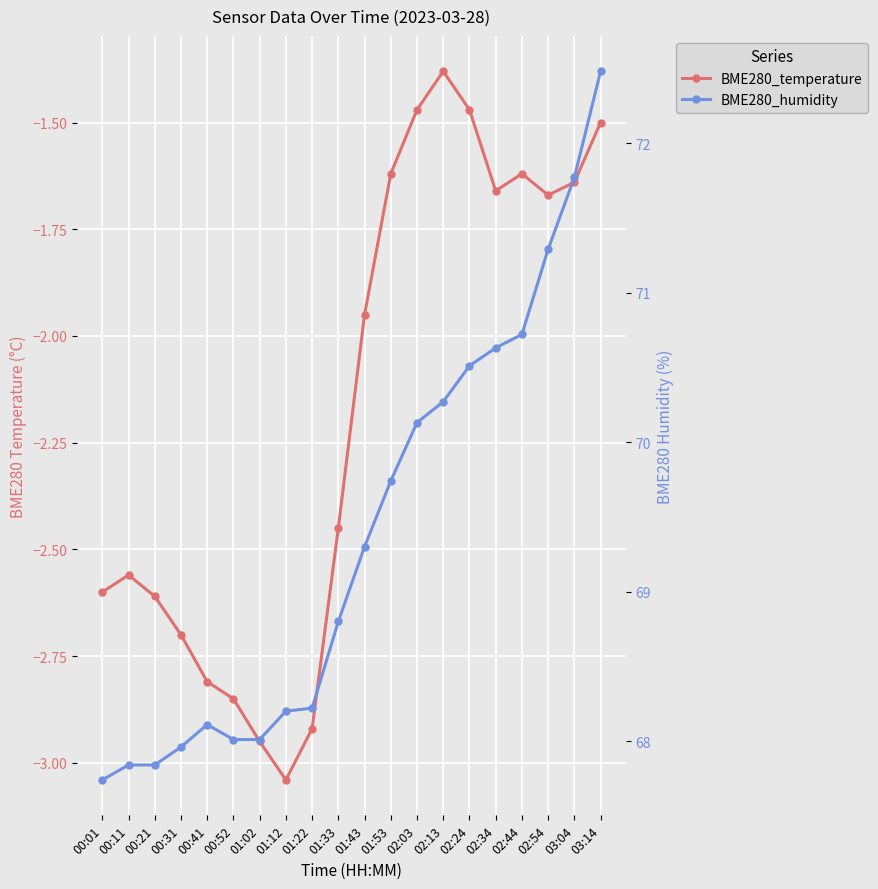

What is the total value across all series at 02:13?

68.9